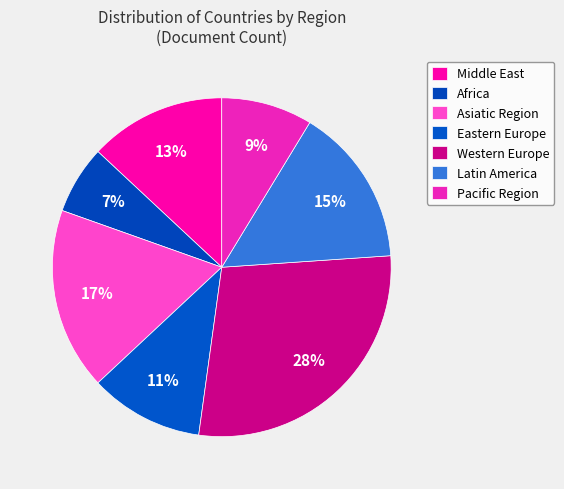

Which slice is the smallest?

Africa